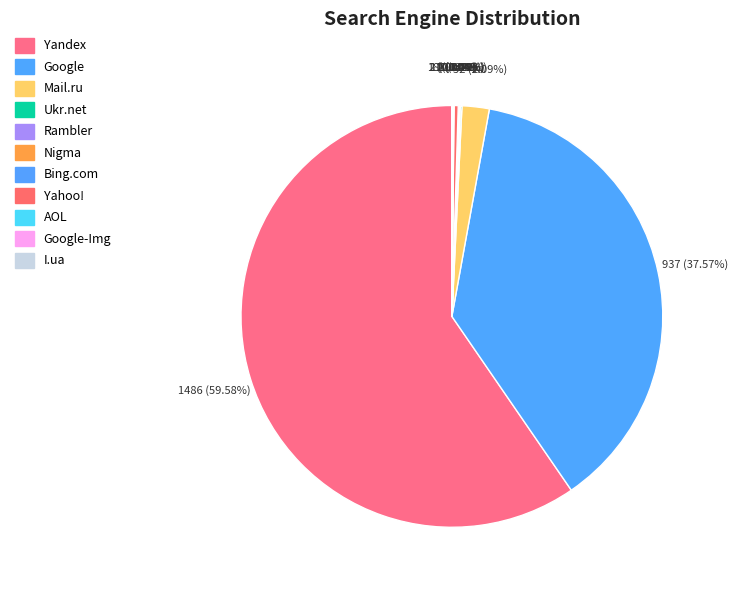

What is the smallest slice in the pie chart?

Nigma